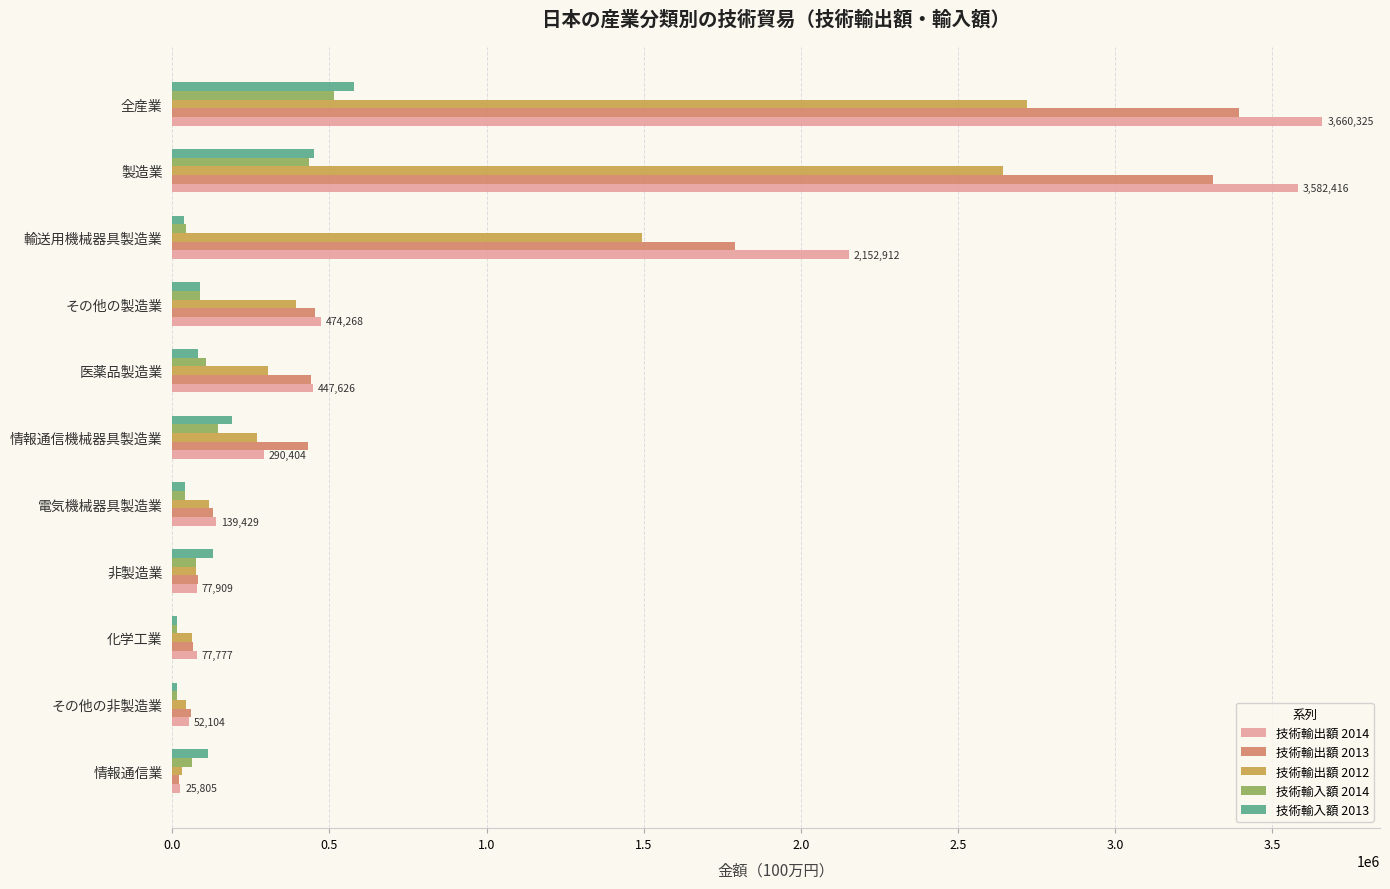

What is the maximum value shown in the chart?

3660325